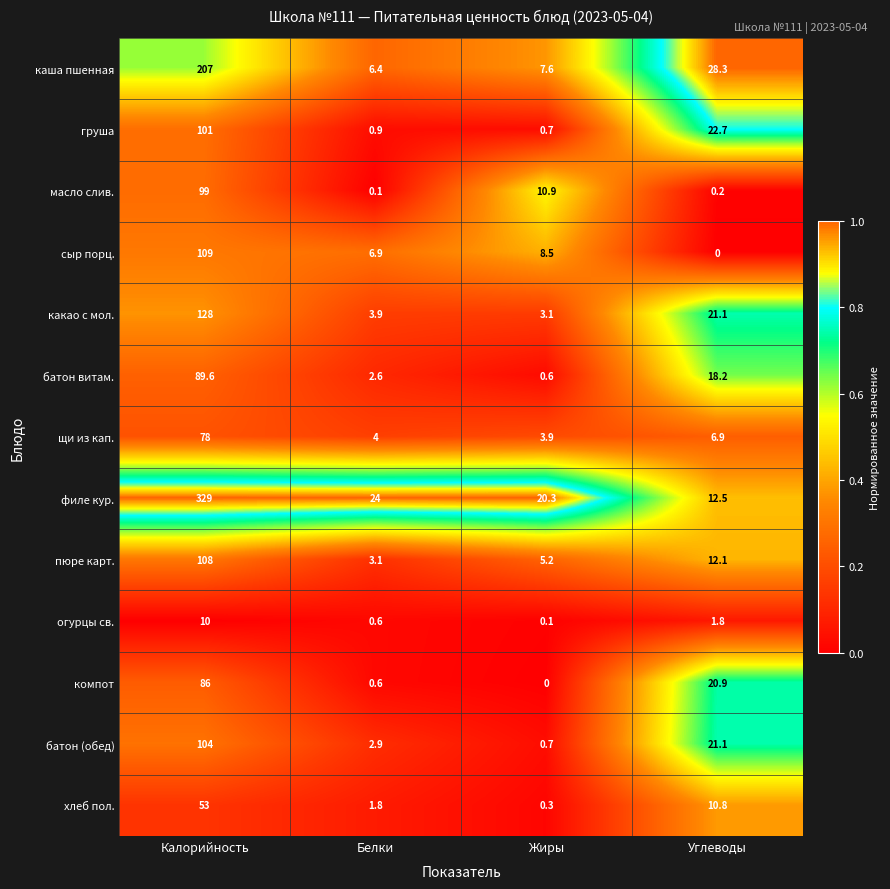

Rank the series by their maximum value, from highest to lowest.

филе кур., каша пшенная, какао с мол., сыр порц., пюре карт., батон (обед), груша, масло слив., батон витам., компот, щи из кап., хлеб пол., огурцы св.